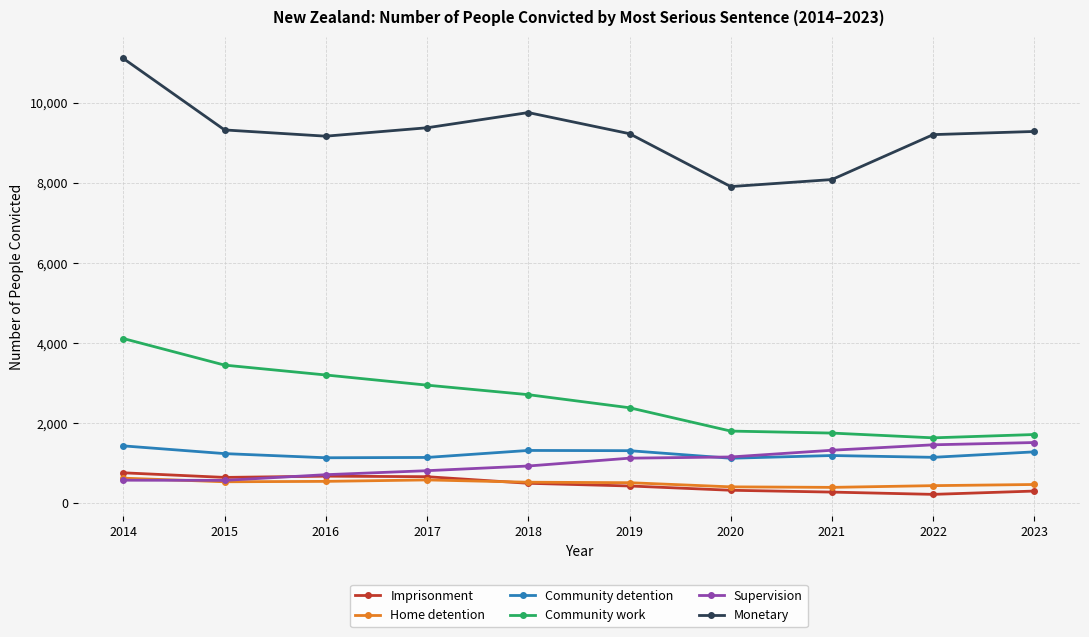

What is the spread (max minus min) of values at 2023?

8988